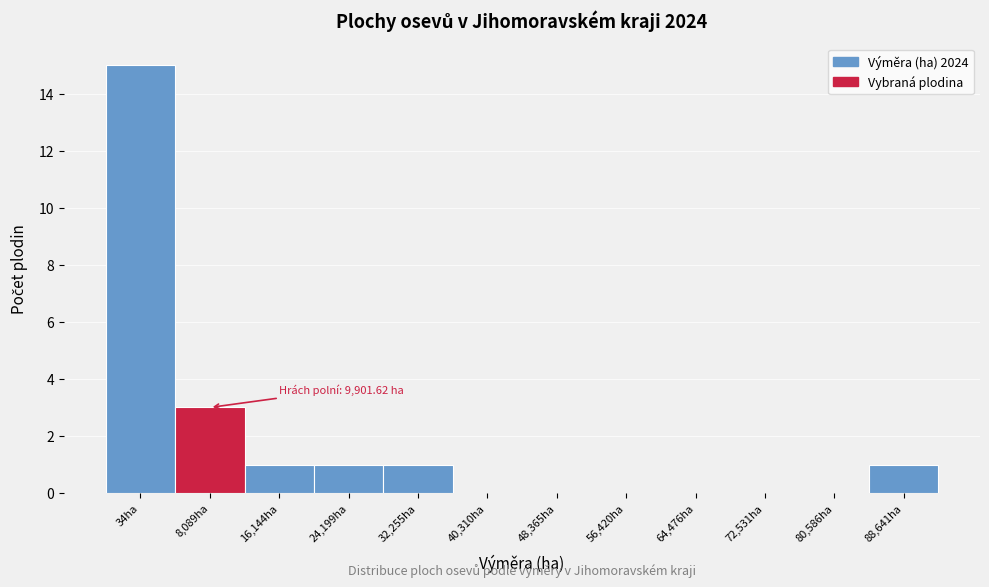

Reading left to right, extract all data points from this chart.

34ha=15	8,089ha=3	16,144ha=1	24,199ha=1	32,255ha=1	40,310ha=0	48,365ha=0	56,420ha=0	64,476ha=0	72,531ha=0	80,586ha=0	88,641ha=1